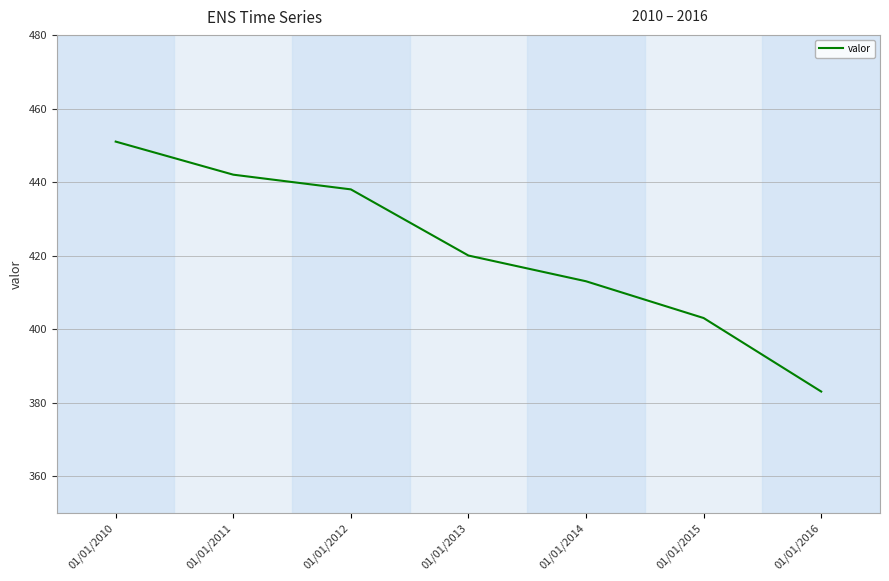

True or false: the data shows 88 at 01/01/2015.

False